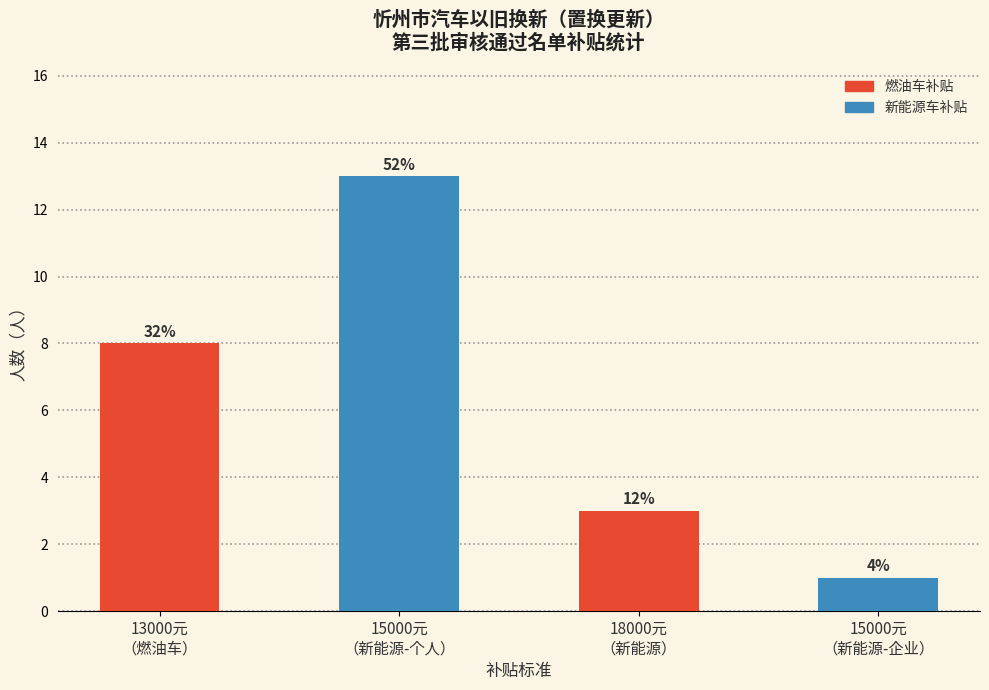

What is the change in value from 13000元
（燃油车） to 15000元
（新能源-个人）?

+5